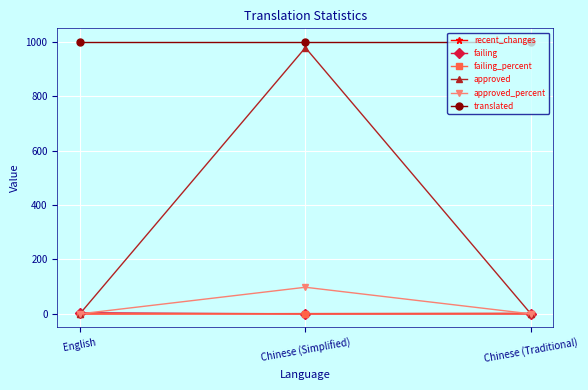

At which category is the sum across all series the highest?

Chinese (Simplified)